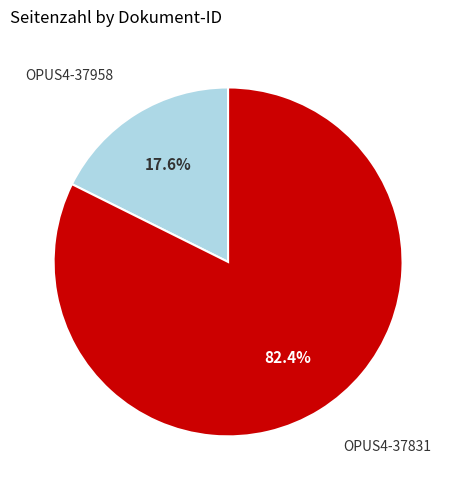

What percentage do OPUS4-37958 and OPUS4-37831 together represent?

100.0%